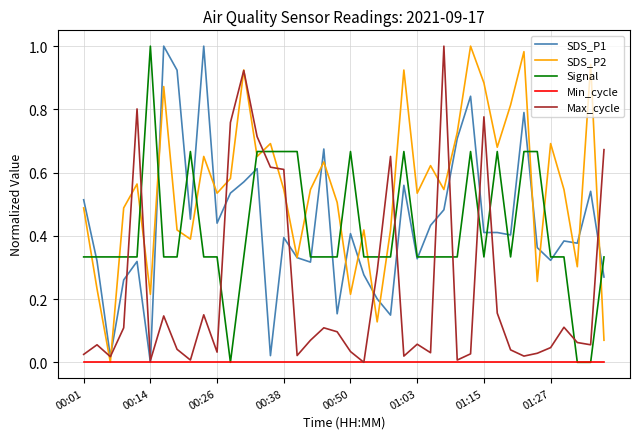

Which series ends up on top after the final intersection of Max_cycle and Signal?

Max_cycle